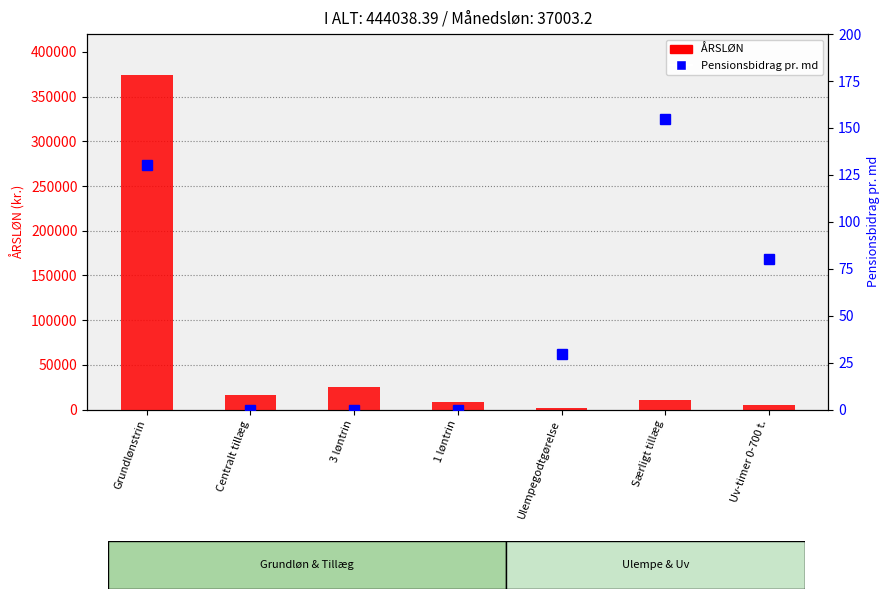

What is the total value across all series at Grundlønstrin?

374334.1